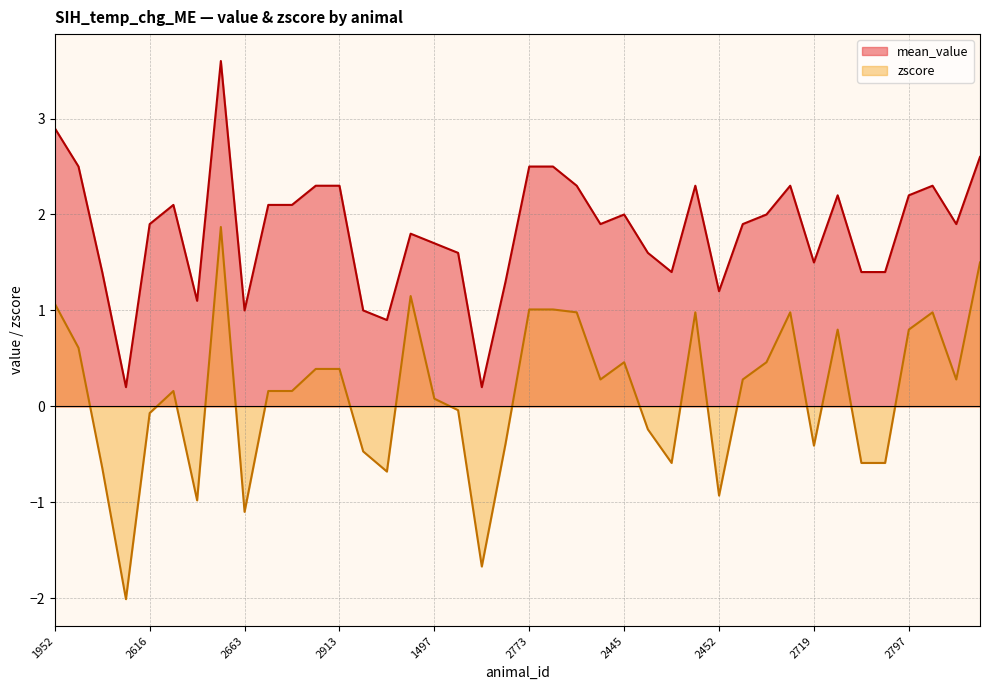

What is the maximum value shown in the chart?

3.6